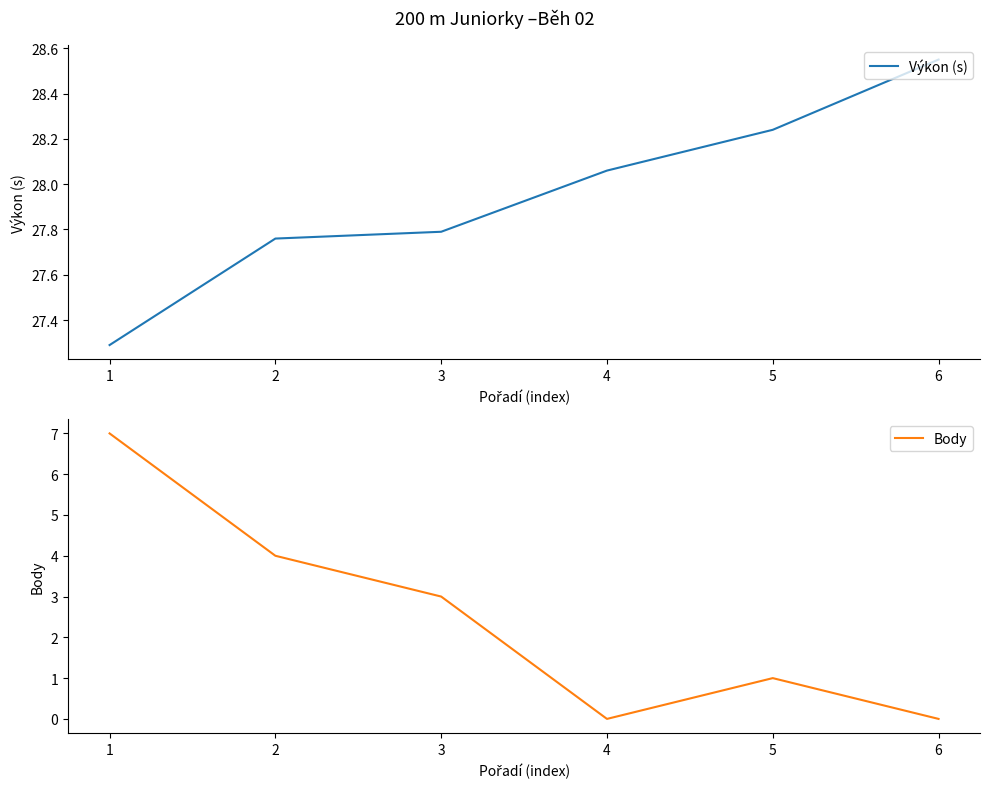

True or false: Body and Výkon (s) intersect in this chart.

False